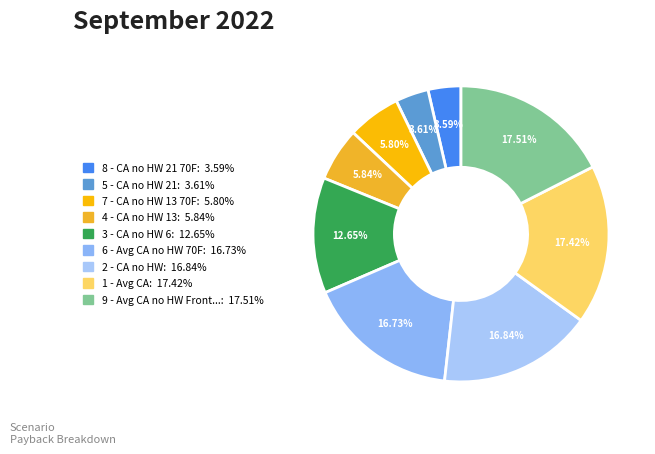

To the nearest percent, what is the average slice percentage?

11%